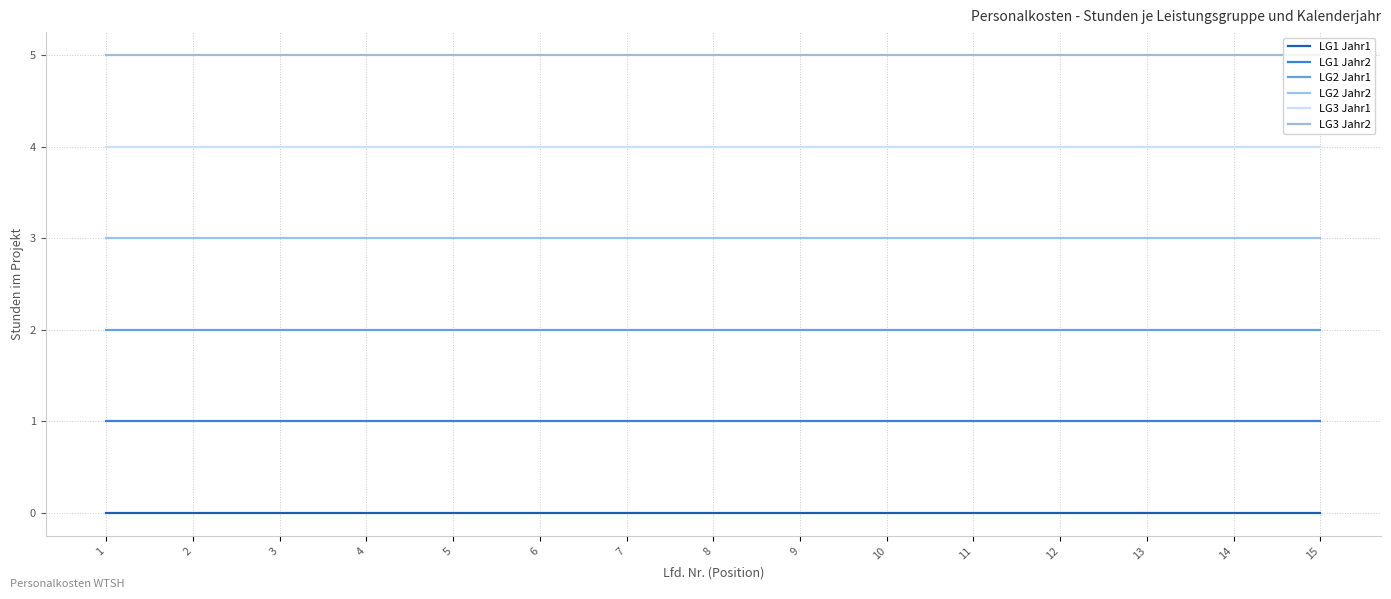

True or false: LG1 Jahr2 and LG2 Jahr1 cross at least once.

False